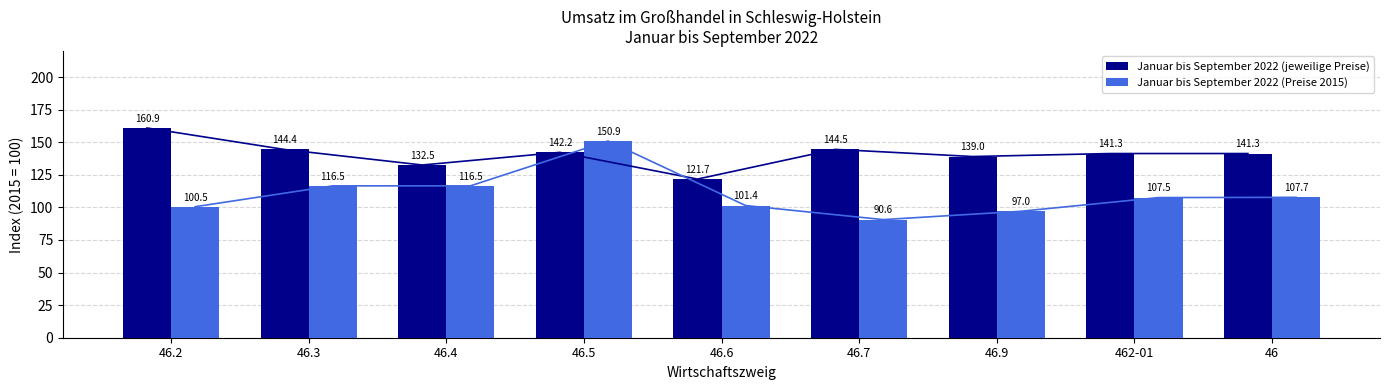

The value of Januar bis September 2022 (Preise 2015) at 46.3 is 116.5. True or false?

True